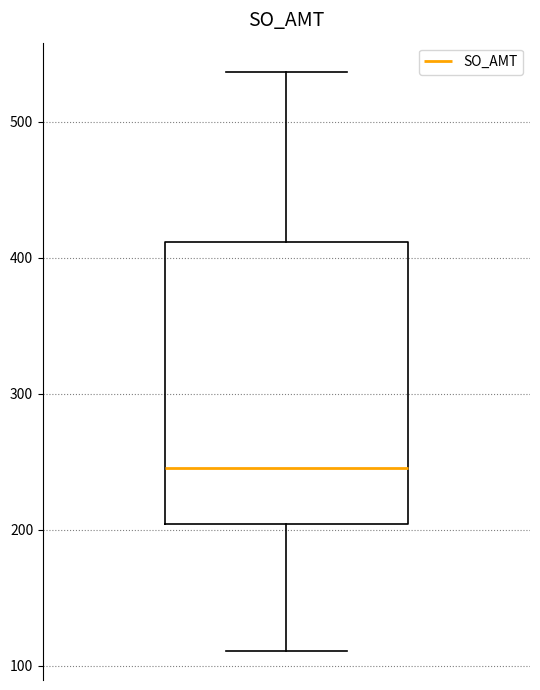

Read this box plot against the y-axis: the position of the median line, the range covered by the box, and the ends of both whiskers. The values are not printed on the chart, so give them approximately, as read against the axis.

median 250, box 200 to 410, whiskers 110 to 540